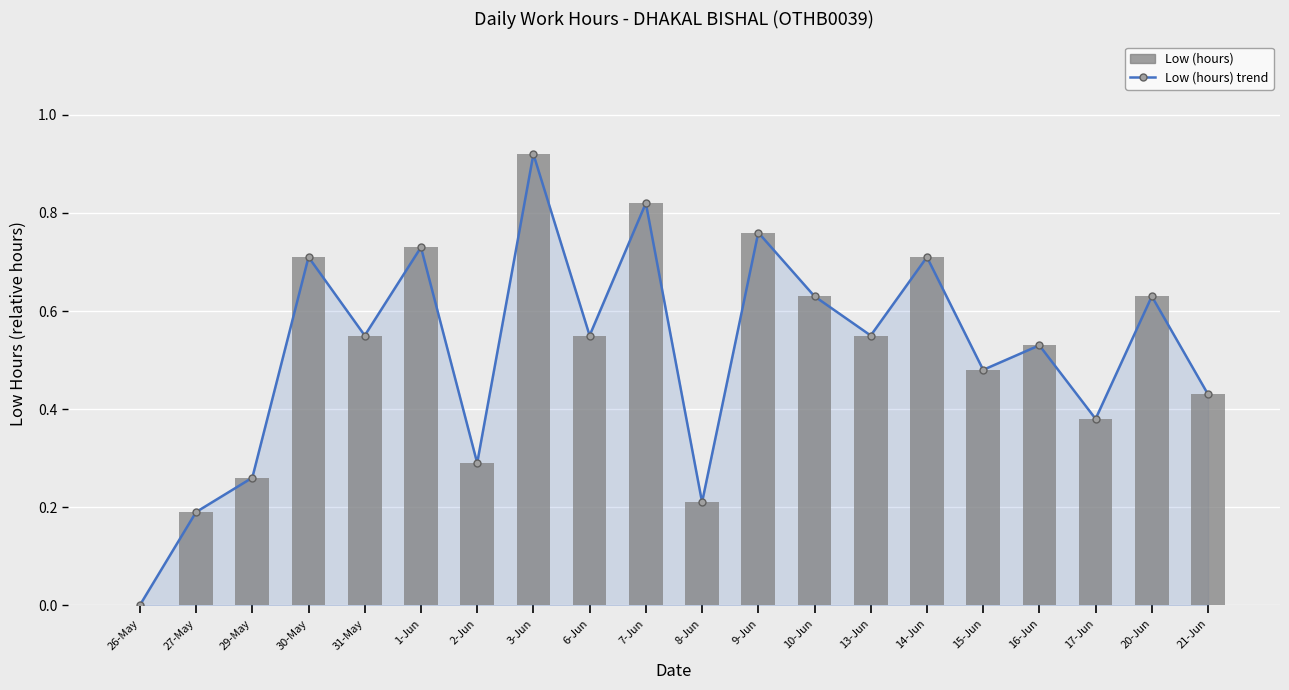

Does the chart contain any negative values?

No